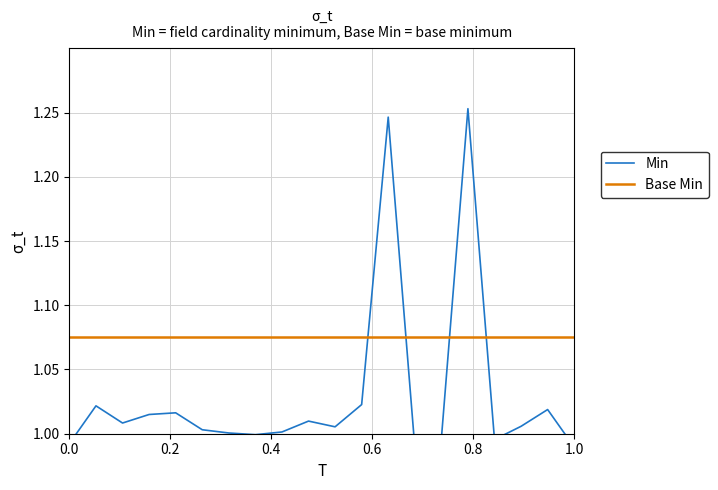

How many categories are shown in the chart?

20